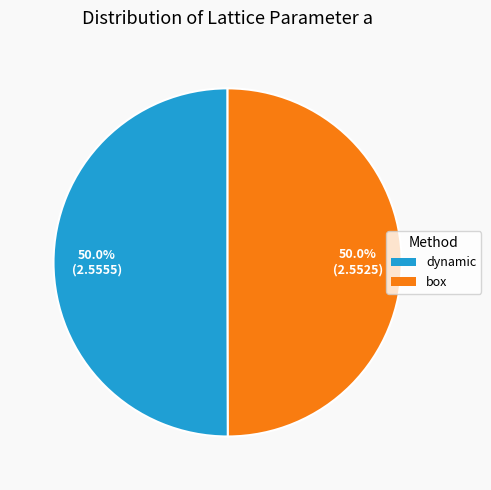

How many slices are in this pie chart?

2